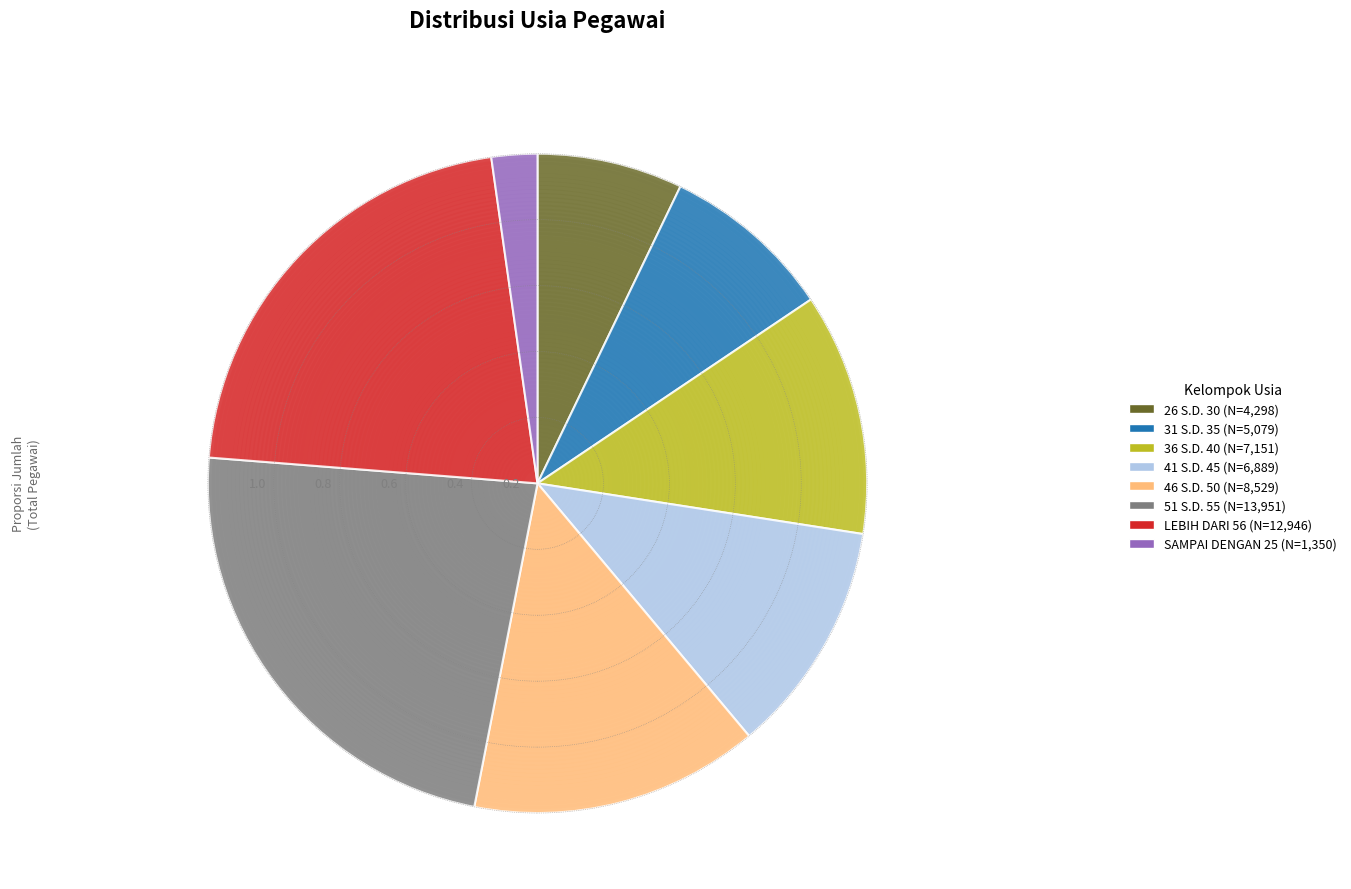

Do 31 S.D. 35 and 36 S.D. 40 together represent more than half of the pie?

No